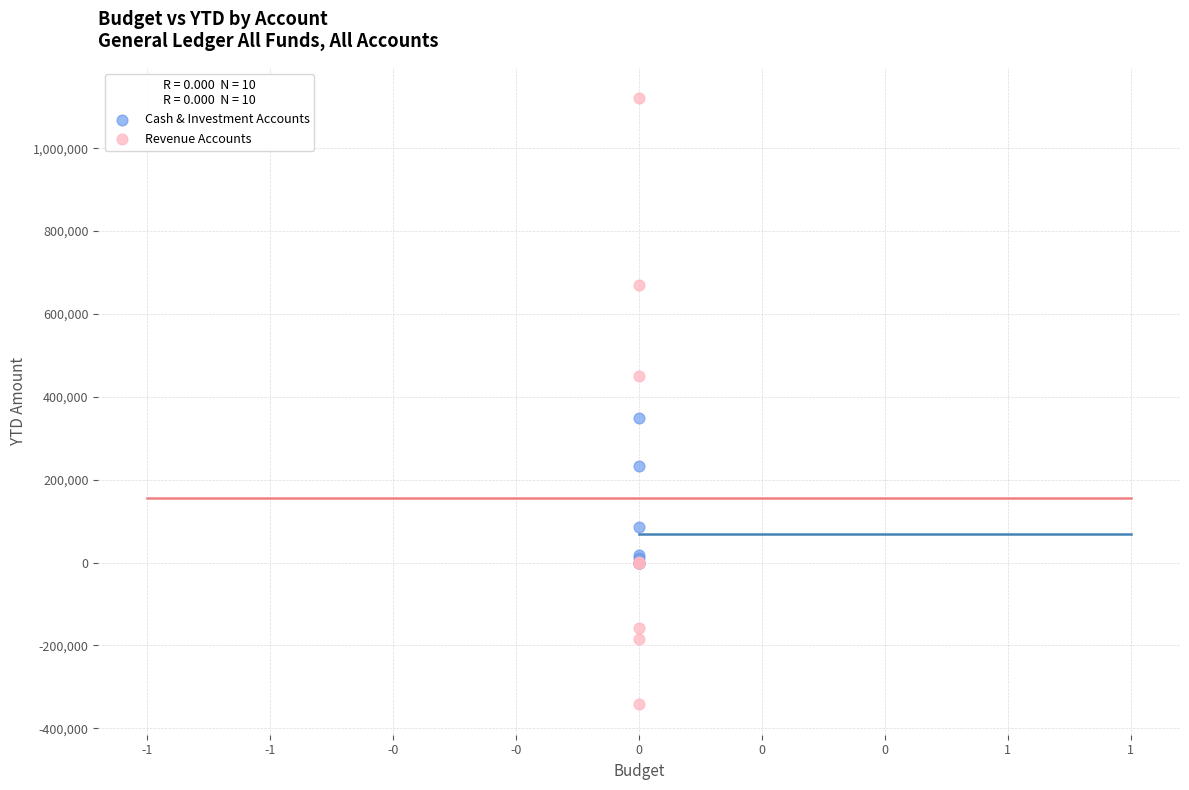

Across all series, what Y value is closest to 389208?

349330.4